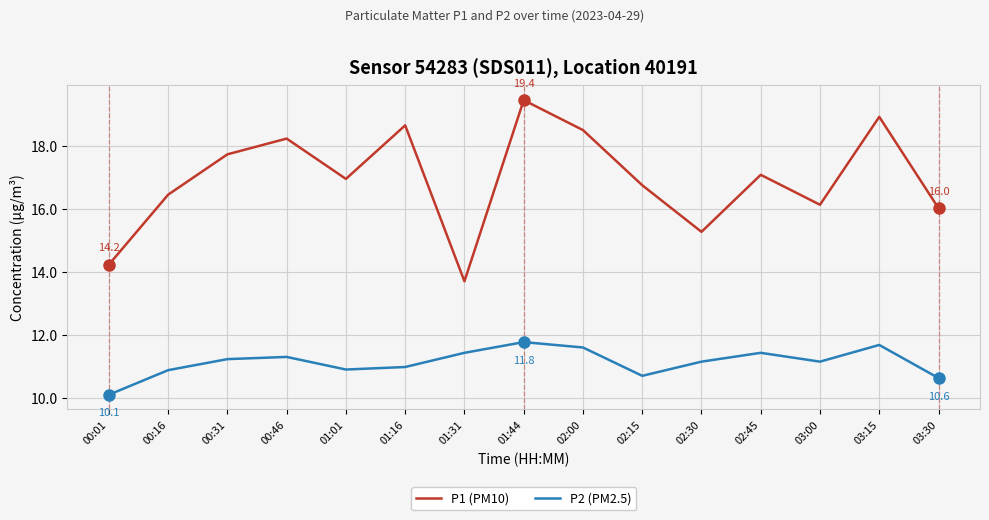

What are all the series names shown in the legend?

P1 (PM10), P2 (PM2.5)